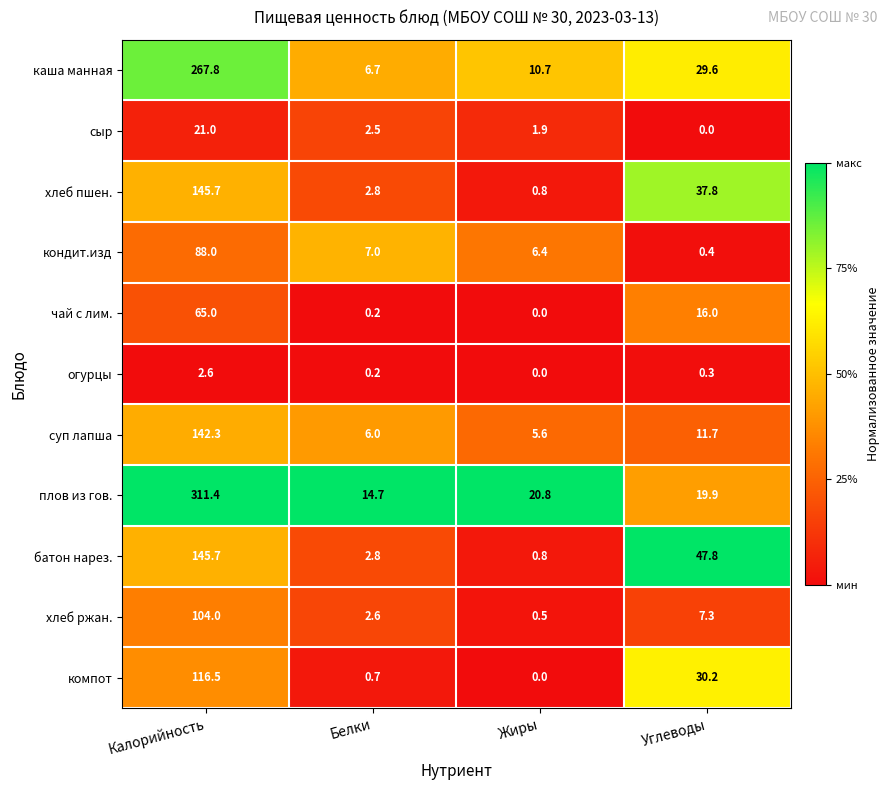

What is the total value across all series at Калорийность?

1410.0